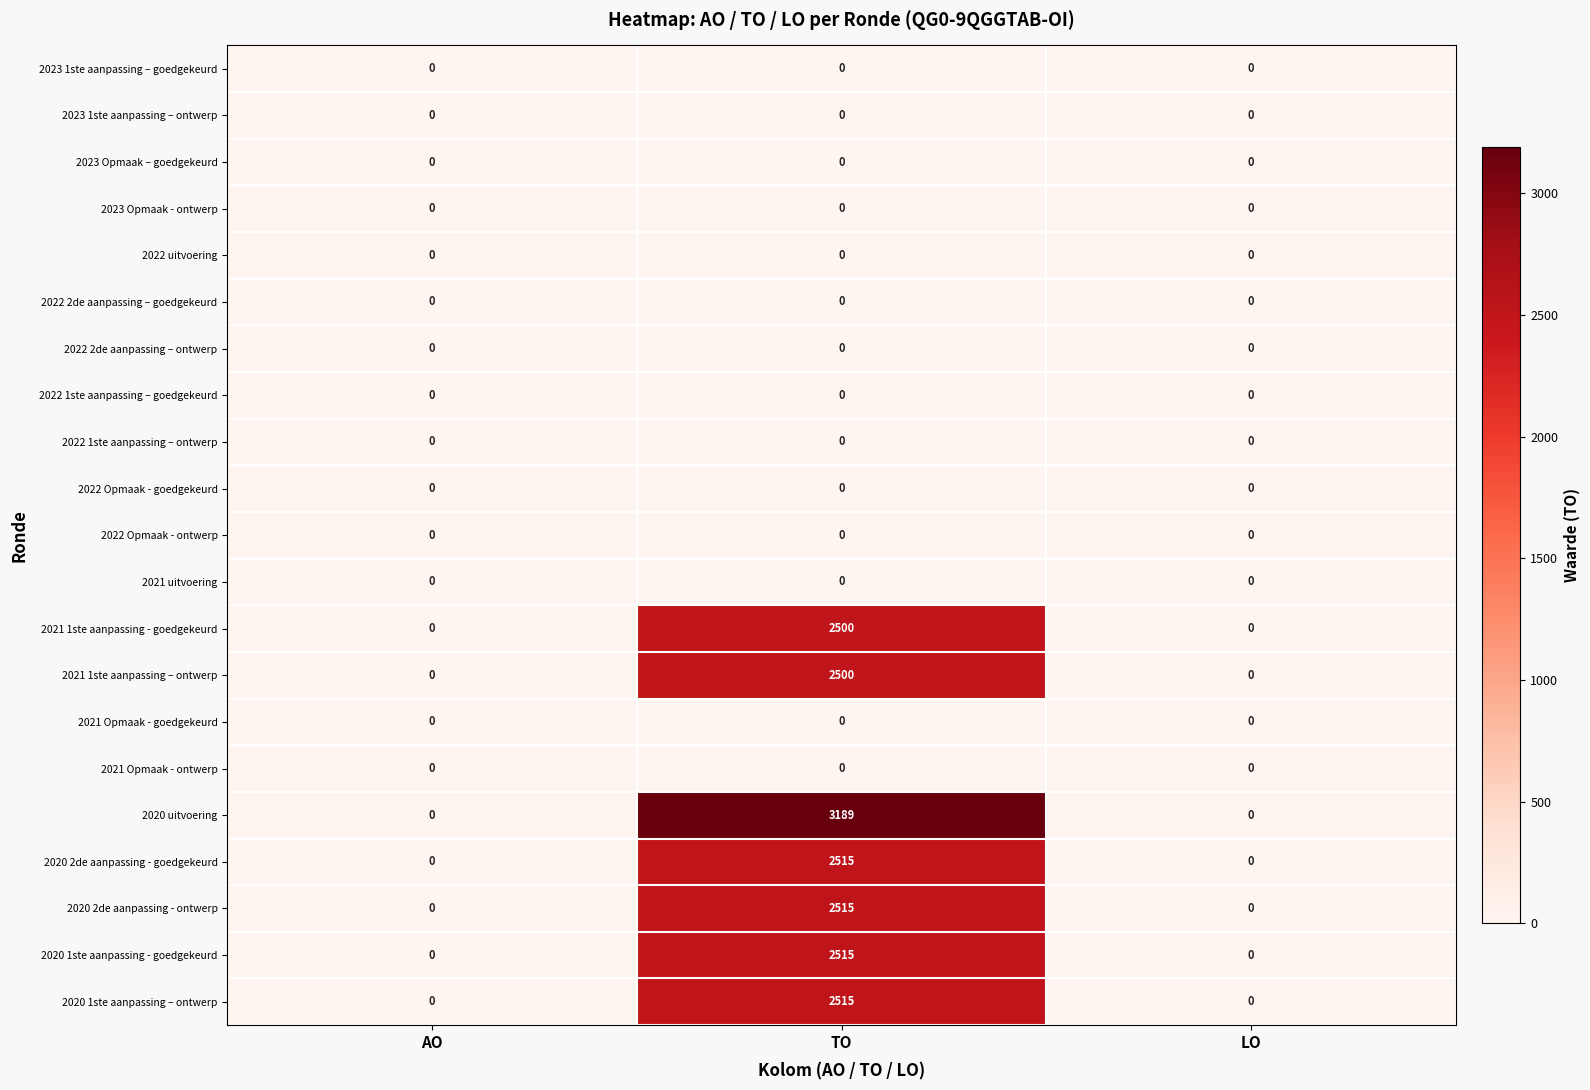

At how many categories does at least one series exceed 279?

1